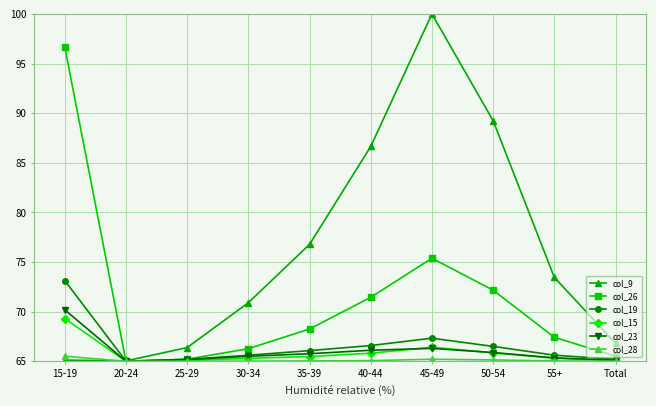

Which label corresponds to the largest value in the chart?

45-49